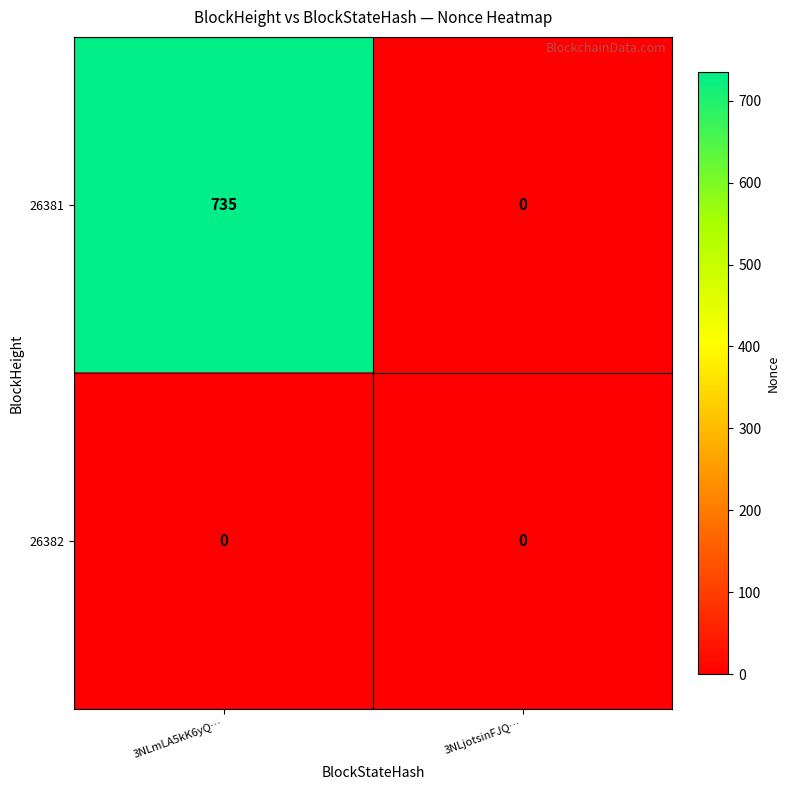

Which series has the largest range (max minus min)?

26381